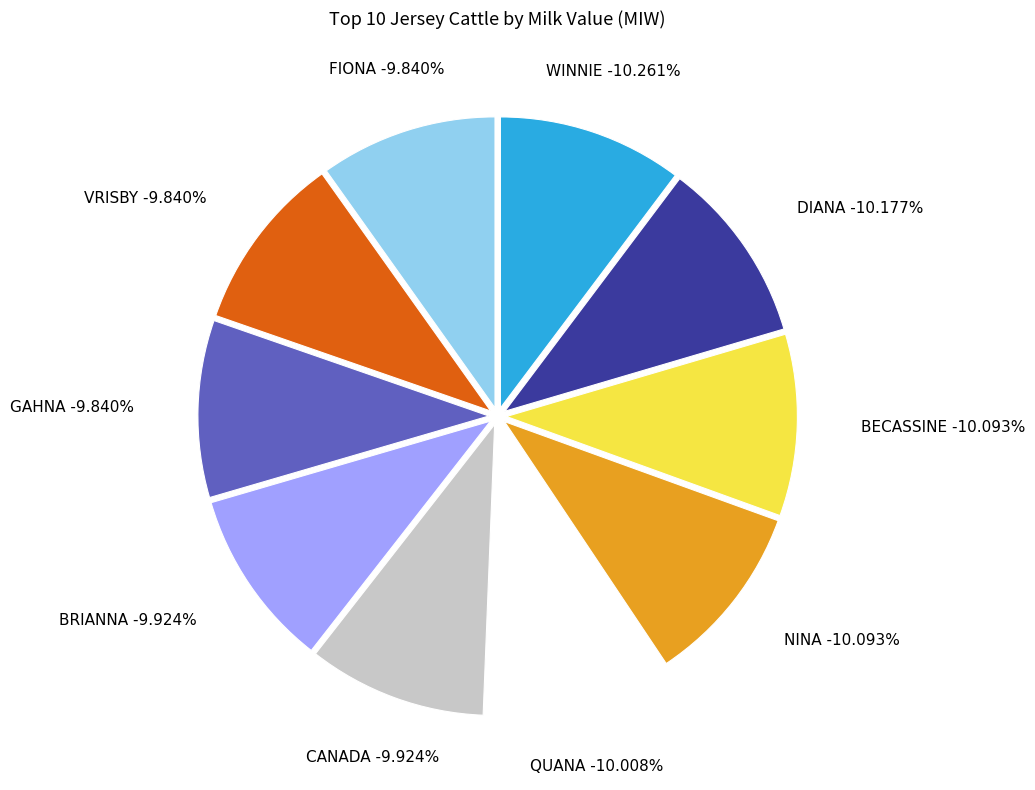

What percentage do VRISBY and WINNIE together represent?

20.1%